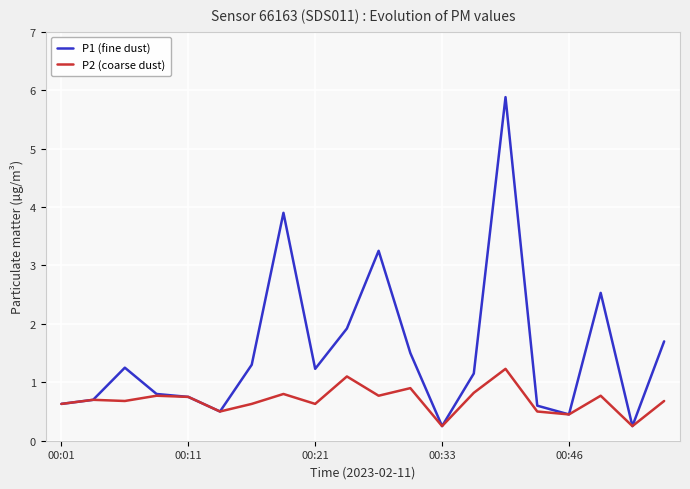

Rank the series by their average value, from highest to lowest.

P1 (fine dust), P2 (coarse dust)